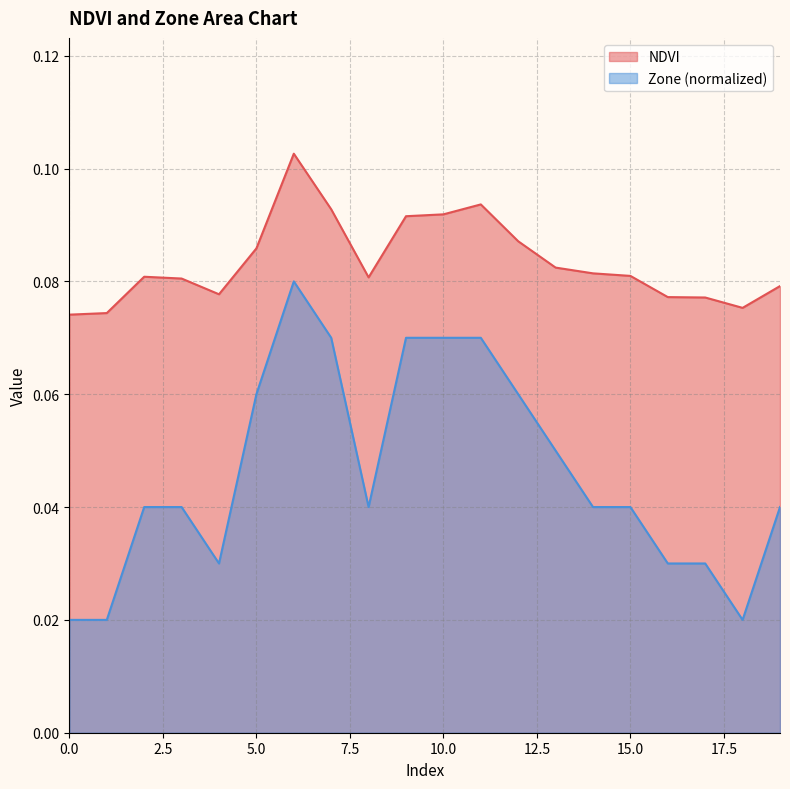

Rank the categories by Zone value from lowest to highest.

0, 1, 18, 4, 16, 17, 2, 3, 8, 14, 15, 19, 13, 5, 12, 7, 9, 10, 11, 6